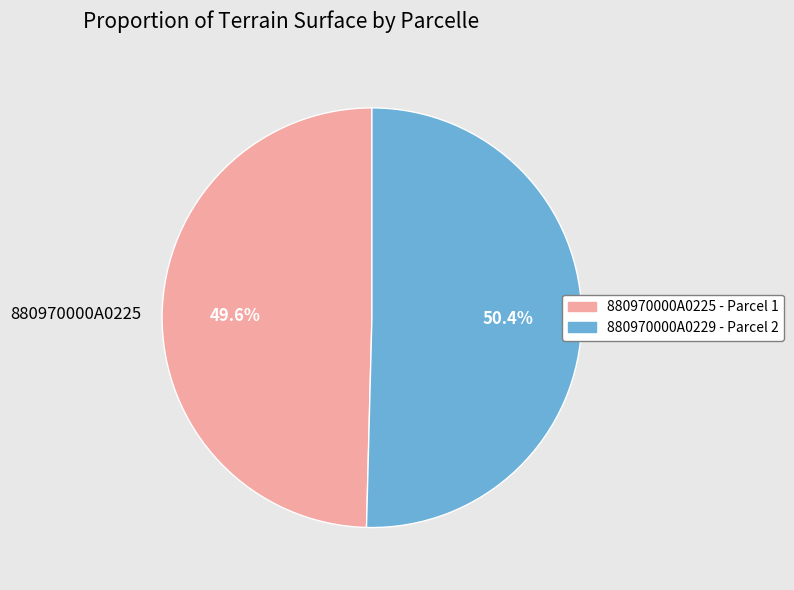

Approximately how many times larger is the value at 880970000A0225 compared to 880970000A0229?

1.0